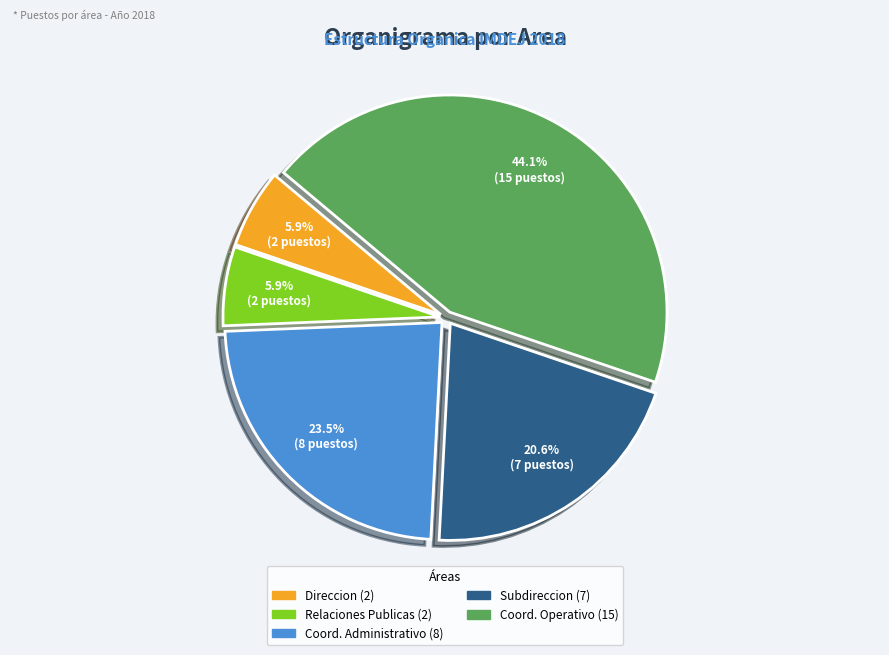

How many slices are in this pie chart?

5